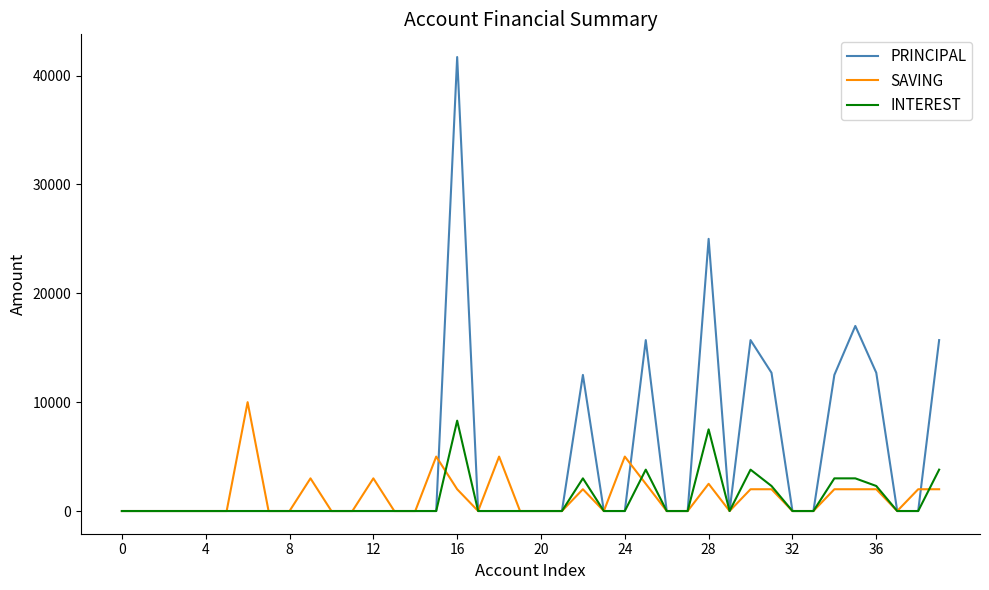

What is the maximum value shown in the chart?

41700